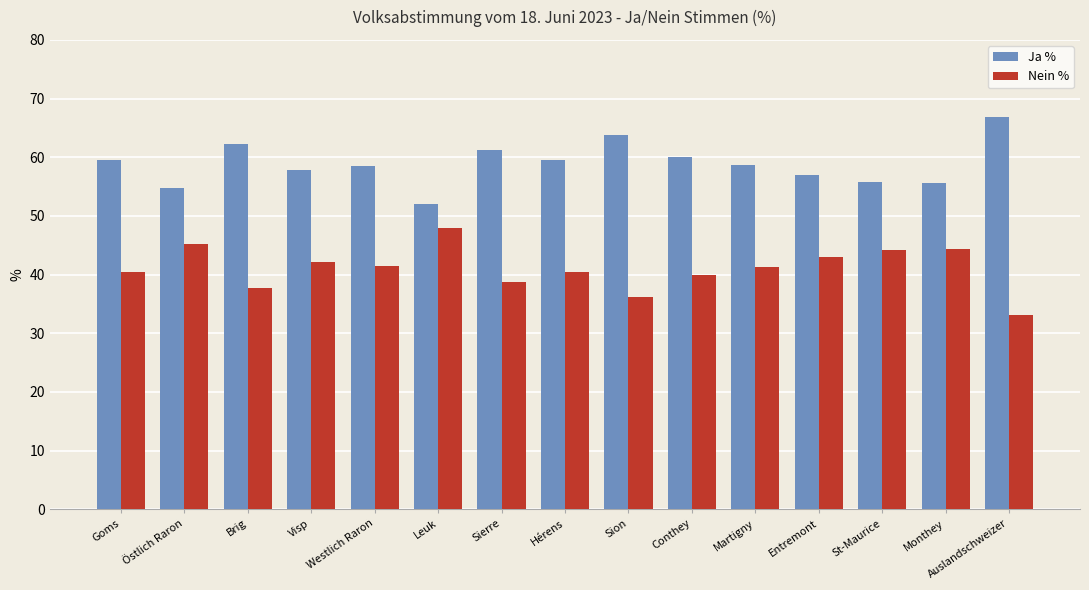

What are all the series names shown in the legend?

Ja %, Nein %